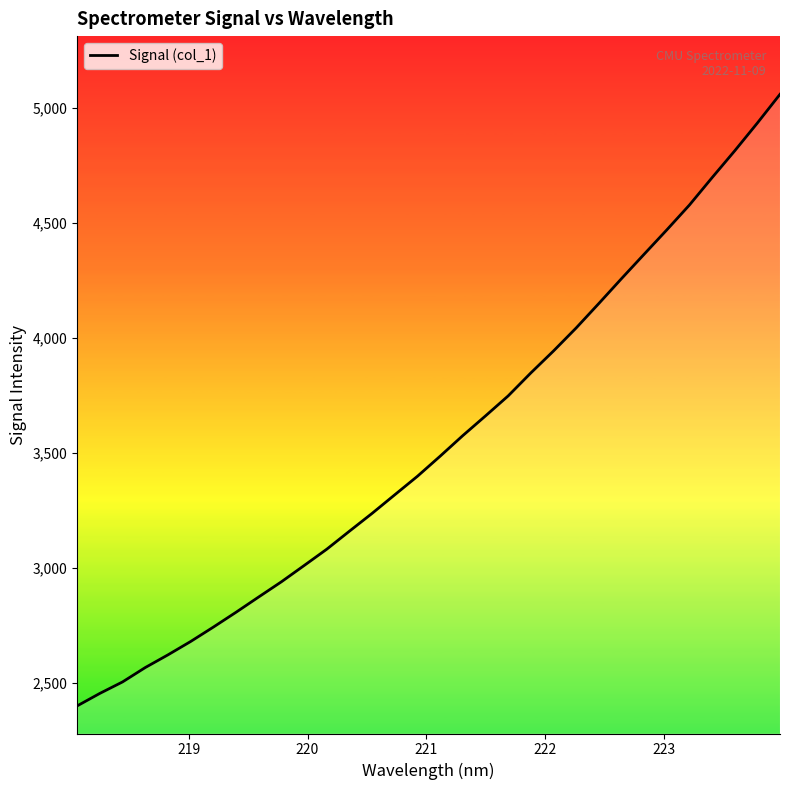

What is the smallest value displayed?

2400.1